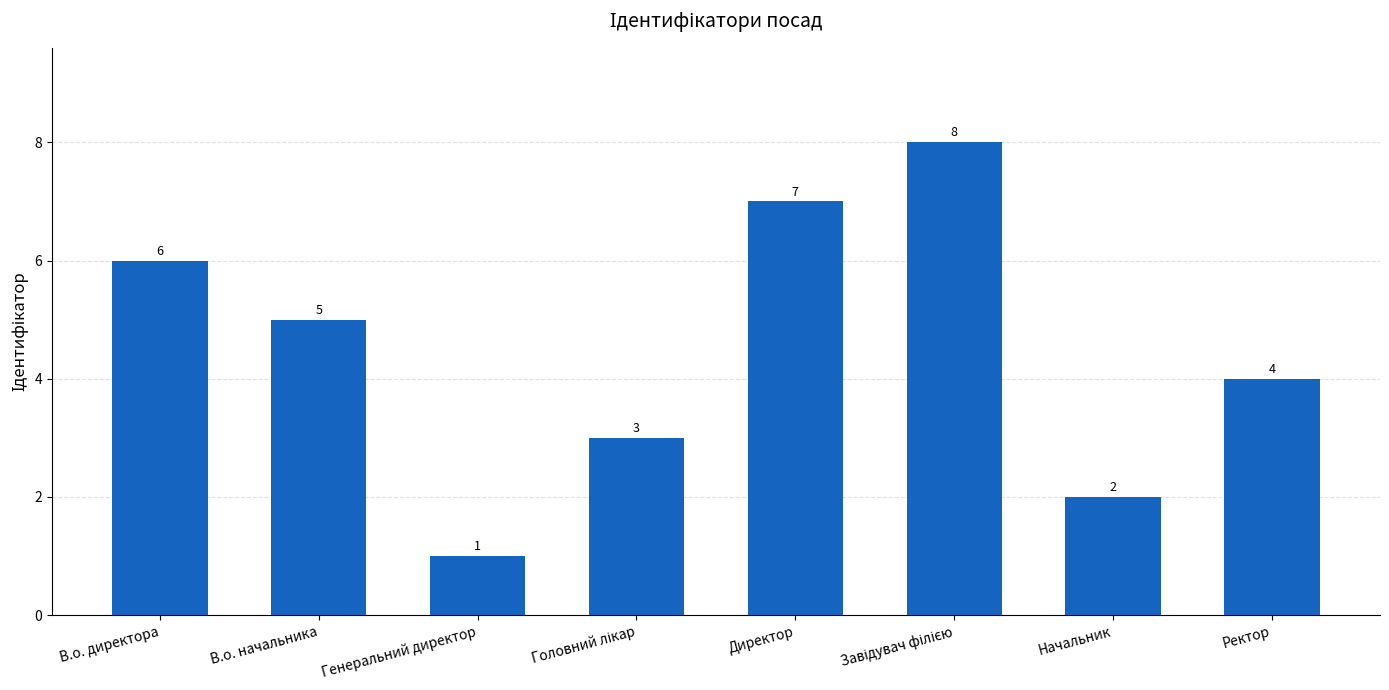

At which category does the chart reach its minimum across all series?

Генеральний директор